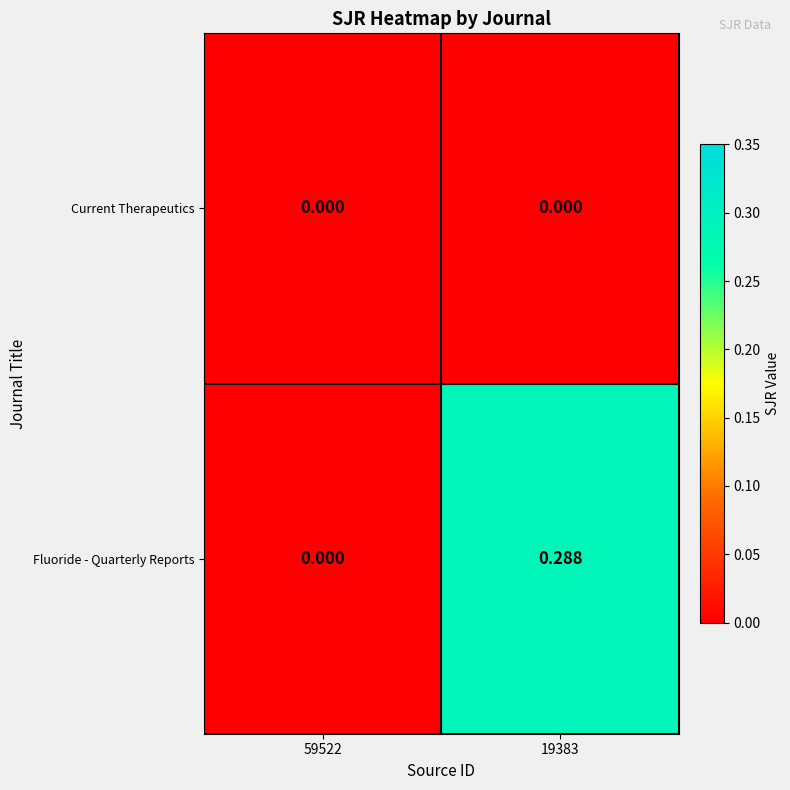

Which series has the largest total across all categories?

Fluoride - Quarterly Reports